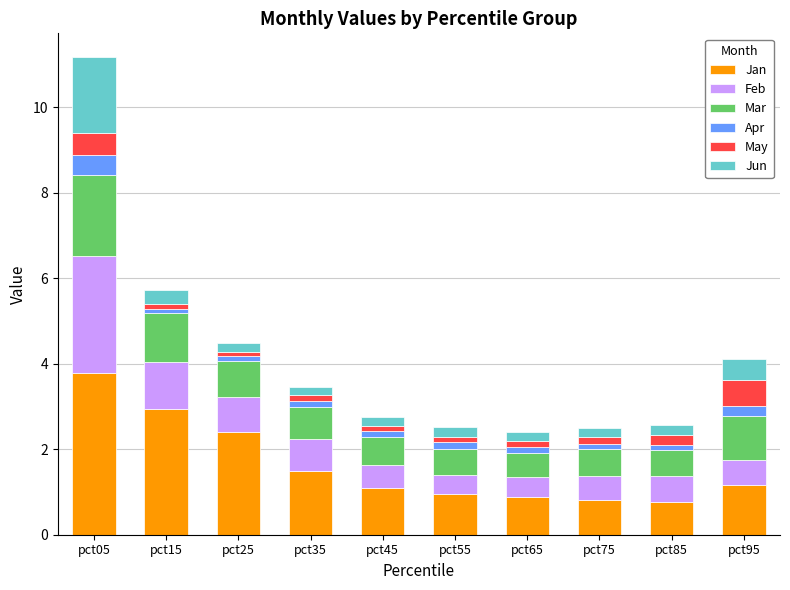

What is the maximum value for Jan?

3.8